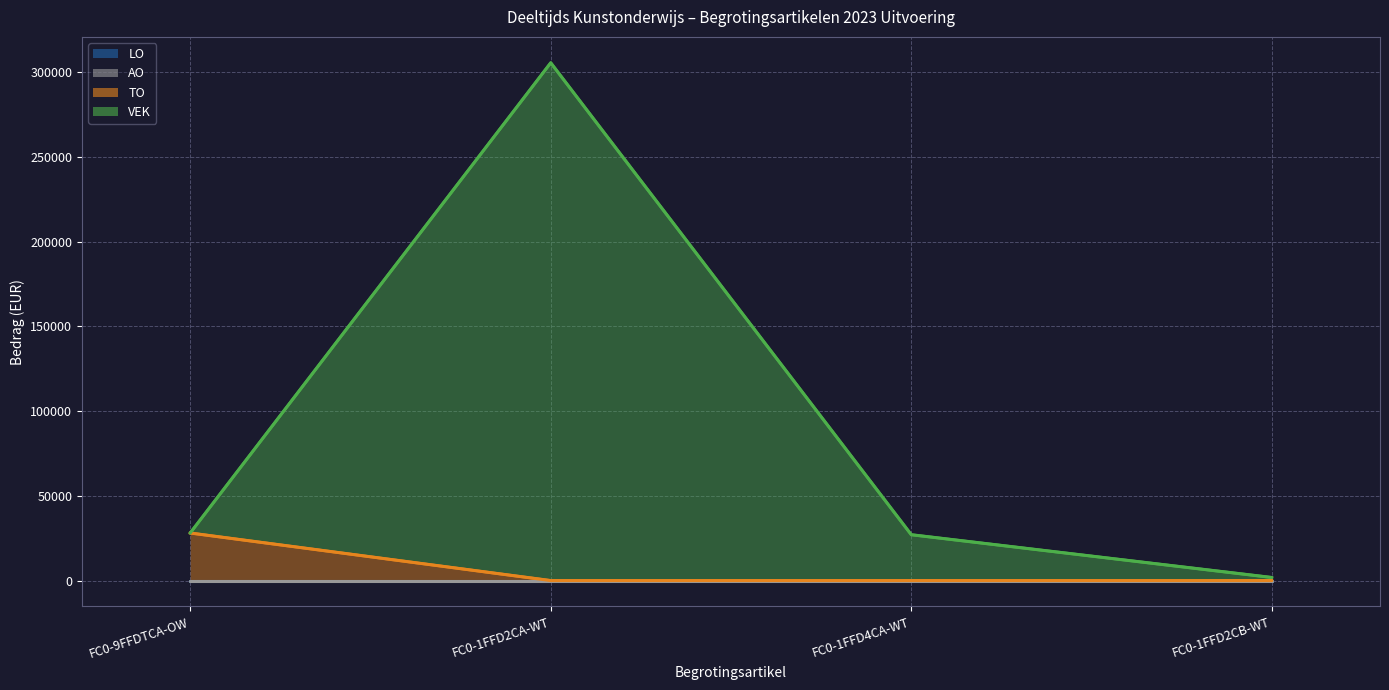

What value does the VEK series have at FC0-1FFD2CB-WT?

1821